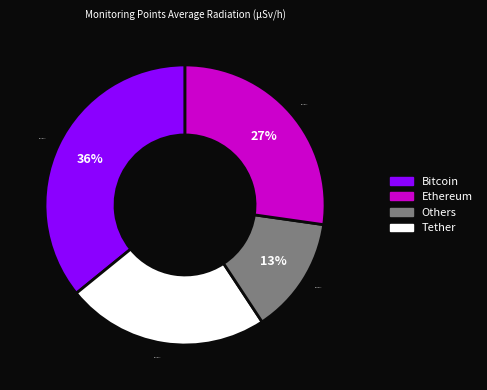

Is there a majority slice in this chart?

No